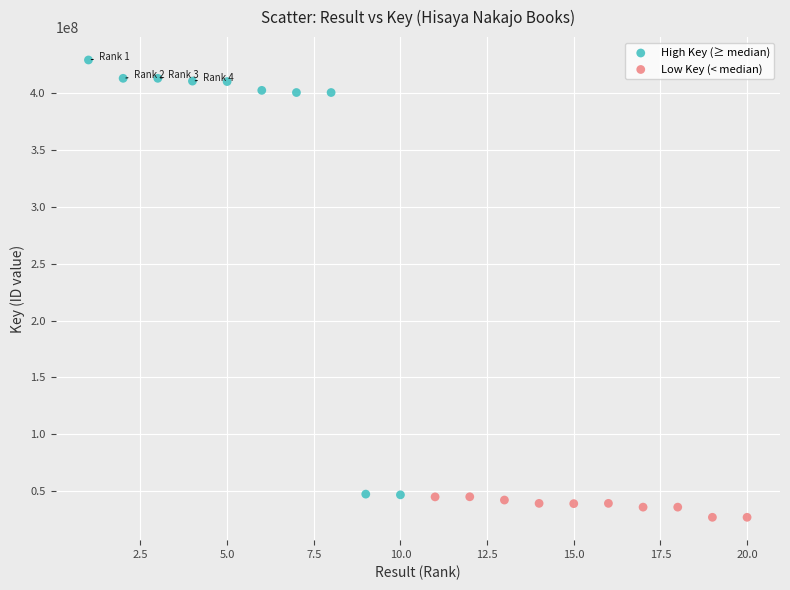

Which series reaches the minimum Y coordinate?

Low Key (< median)